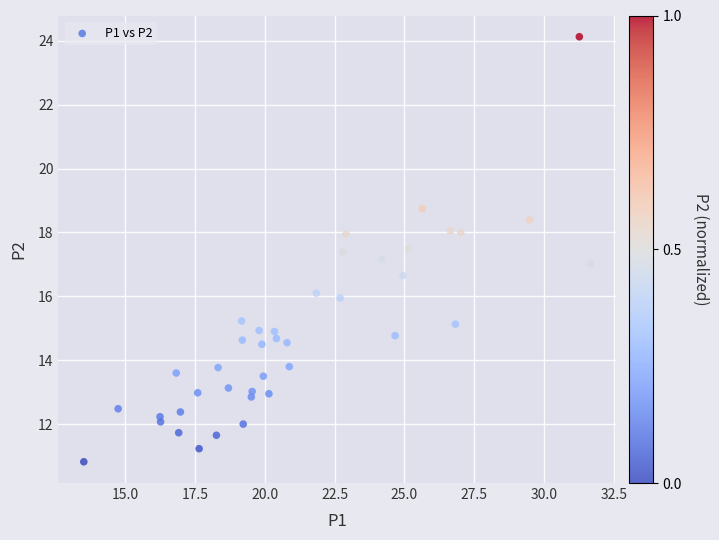

What is the range of X values (max minus min)?

18.2